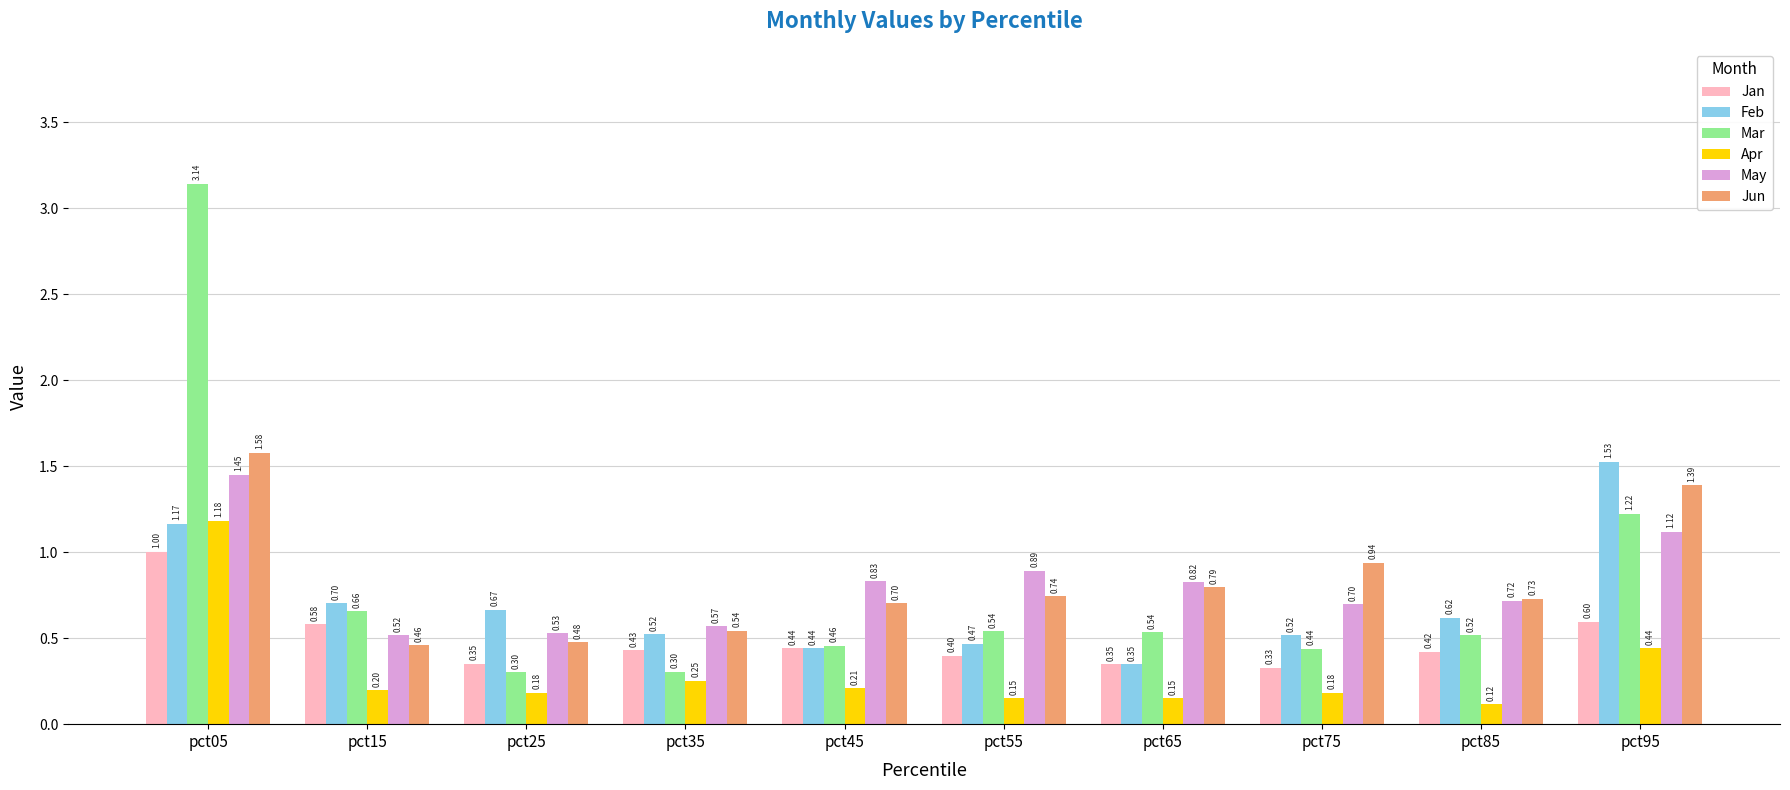

What is the difference between the second highest and second lowest values in the Apr series?

0.3